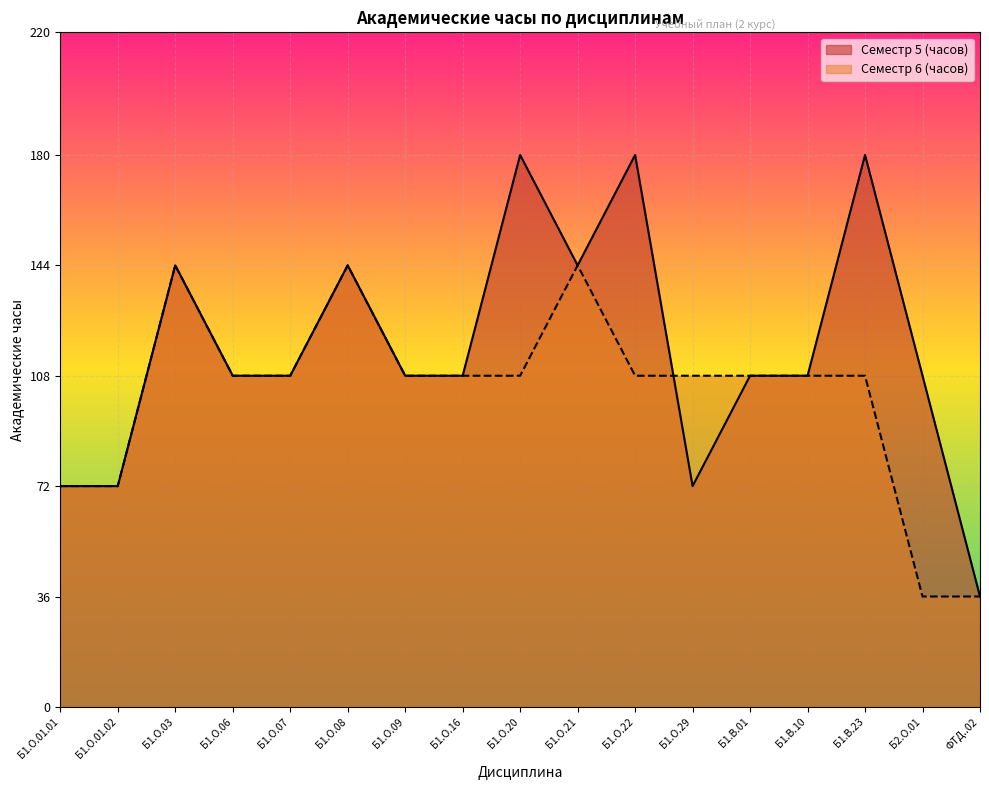

At which category is the sum across all series the highest?

Б1.О.03